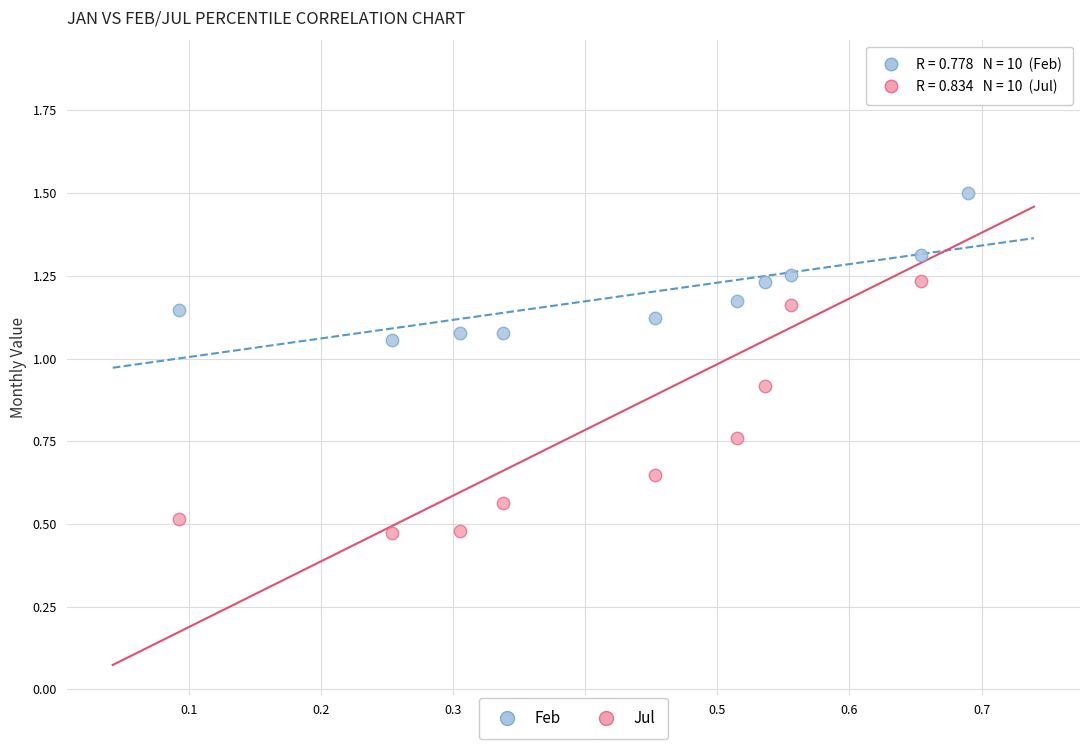

Which series contains the highest Y value?

Jul